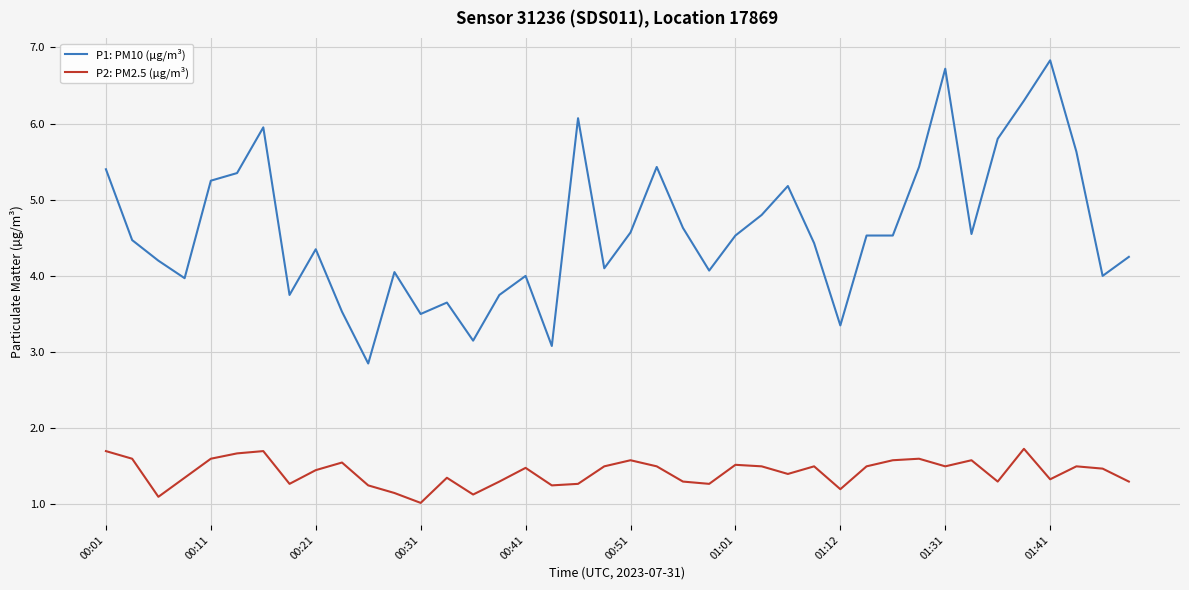

What is the smallest value displayed?

1.0